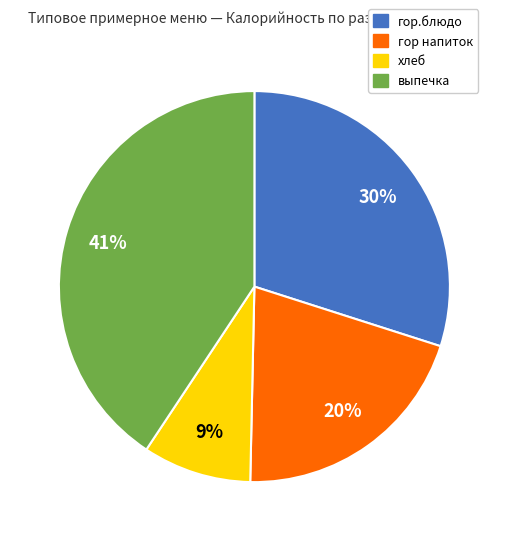

How many segments does this pie chart have?

4